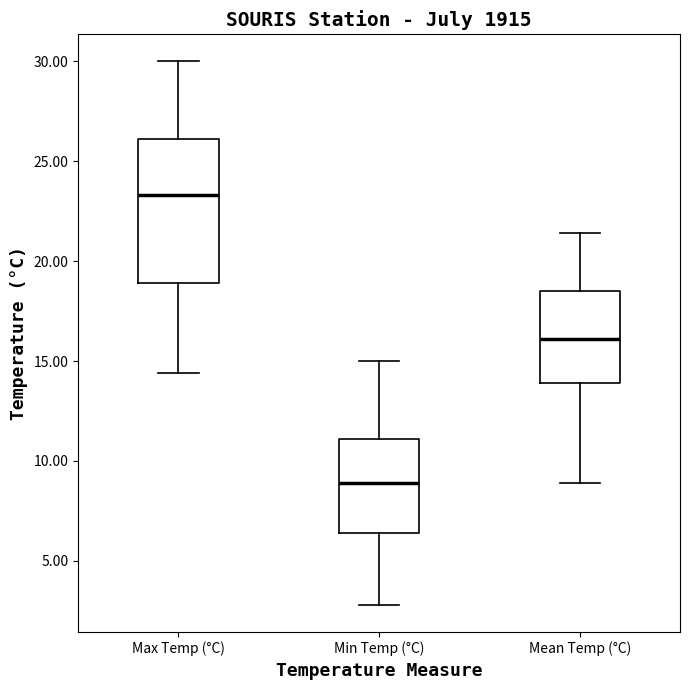

Where does the median line of the box for Mean Temp (°C) sit on the y-axis? The values are not printed on the chart, so give them approximately, as read against the axis.

16.0